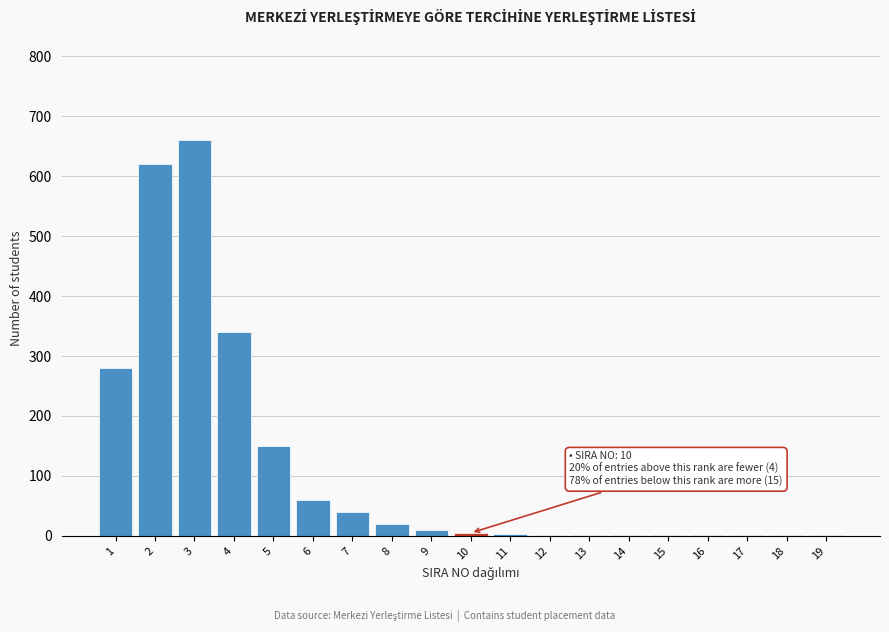

What is the sum of all values?

2198